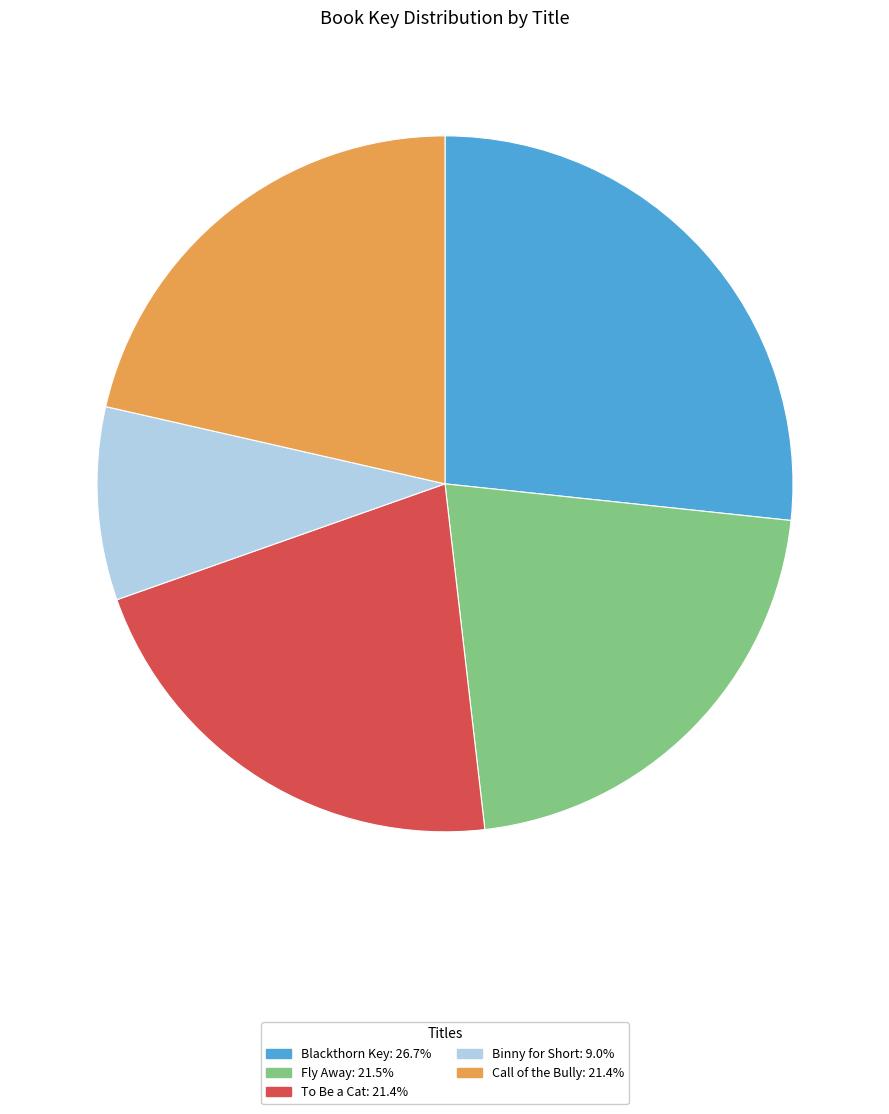

Which has a higher value, Call of the Bully or Blackthorn Key?

Blackthorn Key